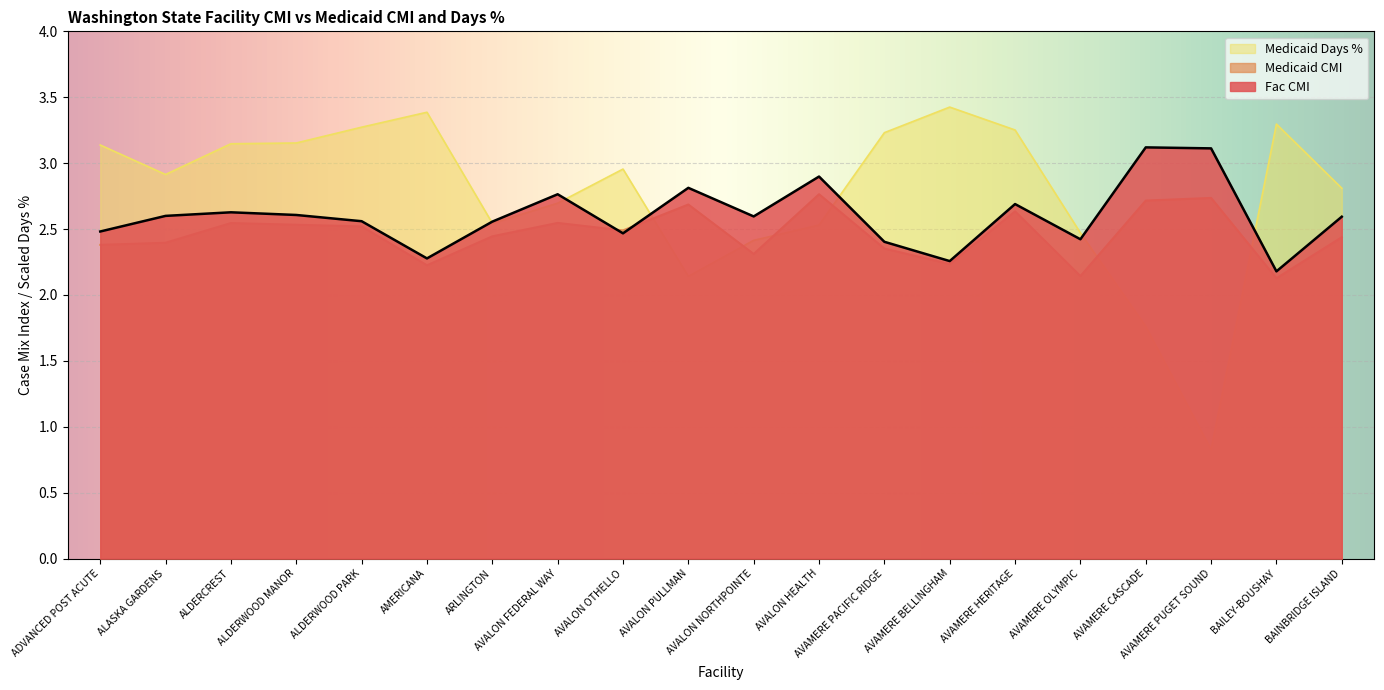

Rank the series by their maximum value, from highest to lowest.

Medicaid Days %, Fac CMI, Medicaid CMI